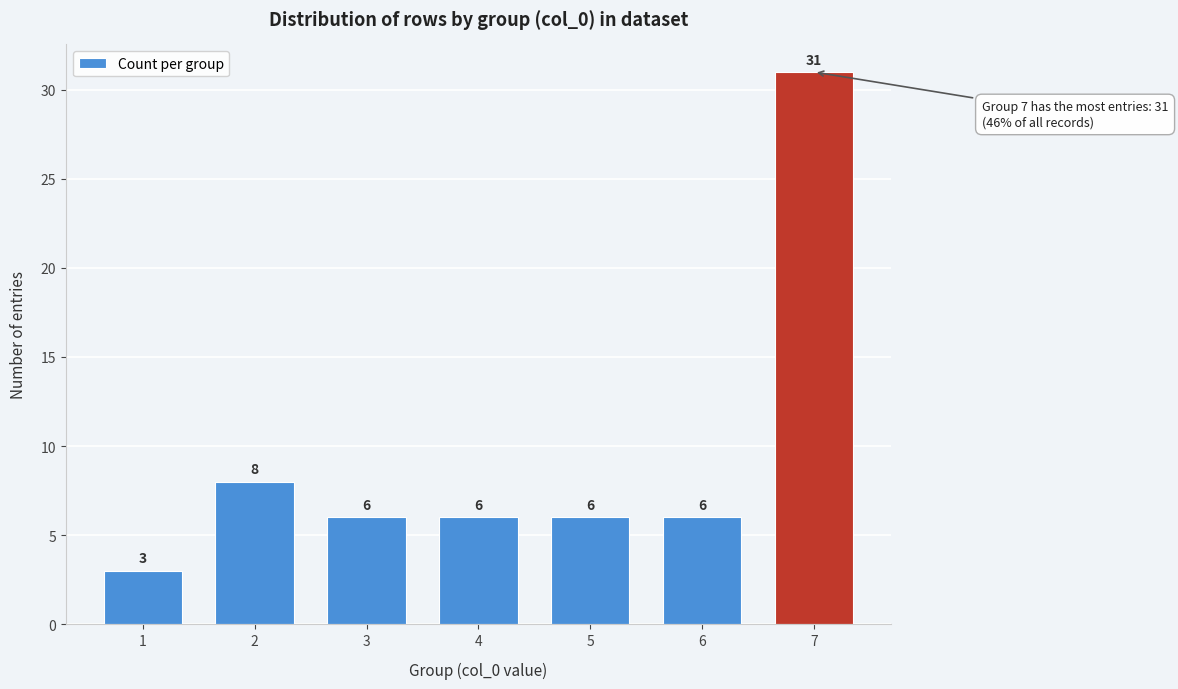

Reading right to left, extract all data points from this chart.

31	6	6	6	6	8	3